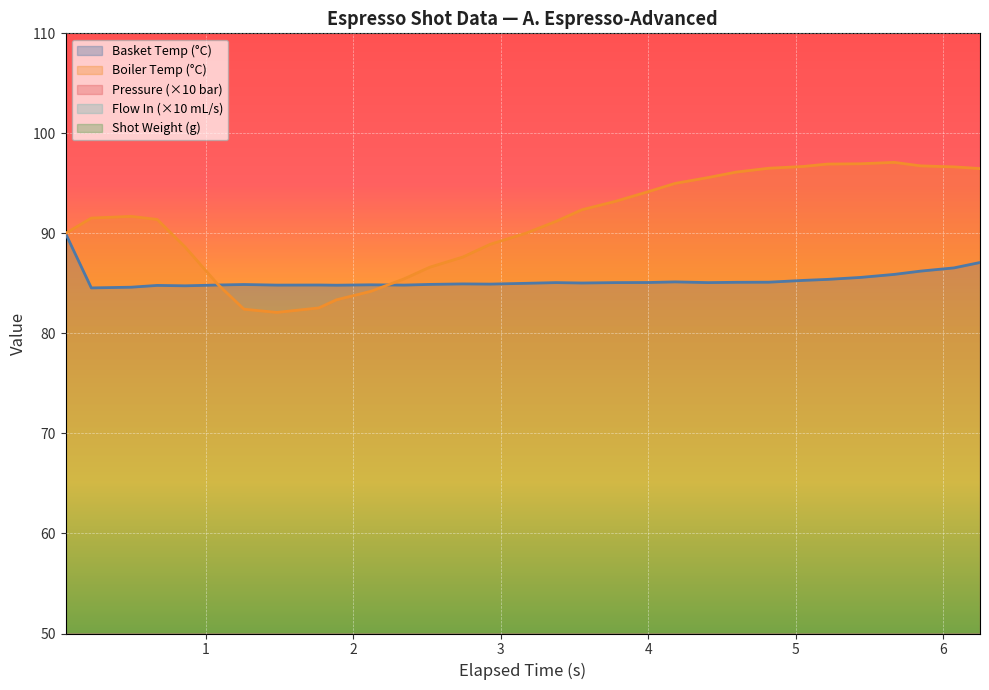

What is the highest value of the Boiler Temp (°C) series?

97.1